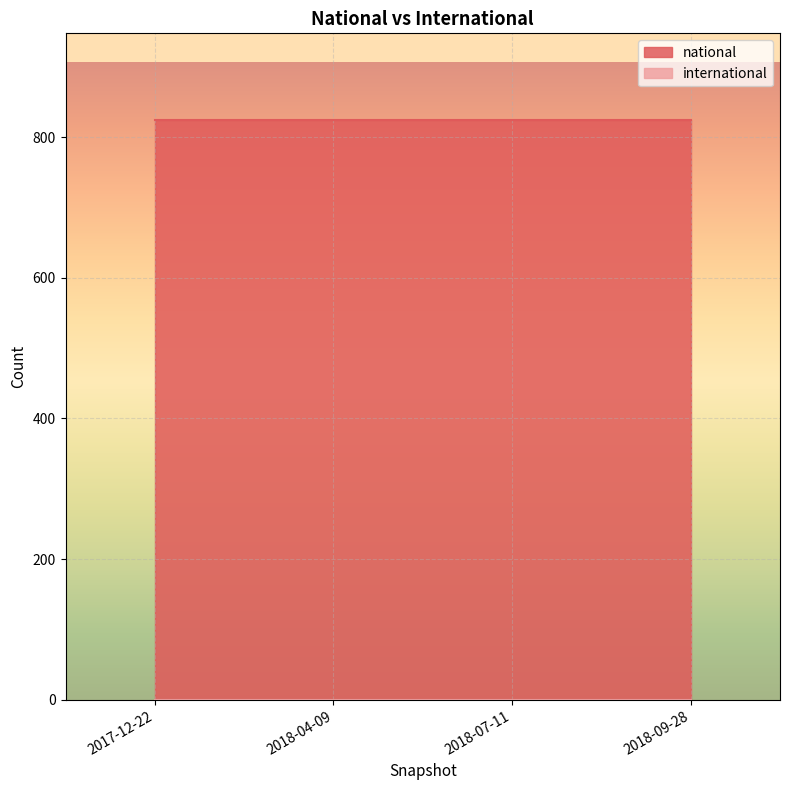

The value of national at 2018-04-09 is 824. True or false?

True